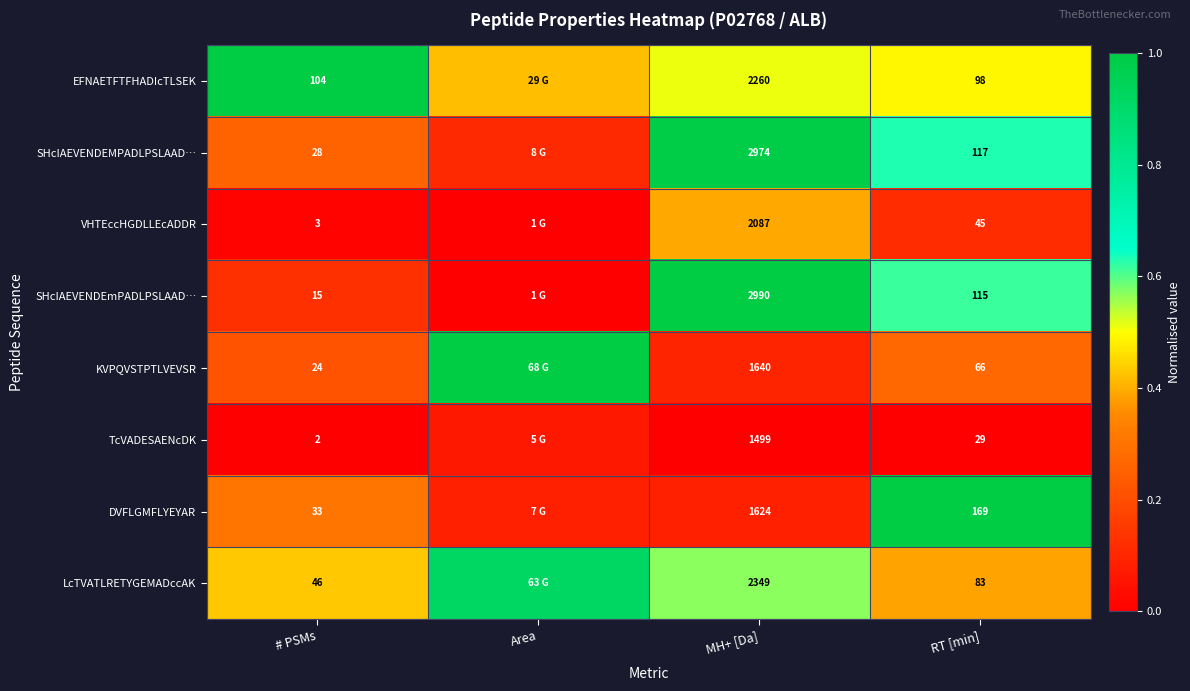

Rank the series at # PSMs from lowest to highest value.

TcVADESAENcDK, VHTEccHGDLLEcADDR, SHcIAEVENDEmPADLPSLAAD…, KVPQVSTPTLVEVSR, SHcIAEVENDEMPADLPSLAAD…, DVFLGMFLYEYAR, LcTVATLRETYGEMADccAK, EFNAETFTFHADIcTLSEK